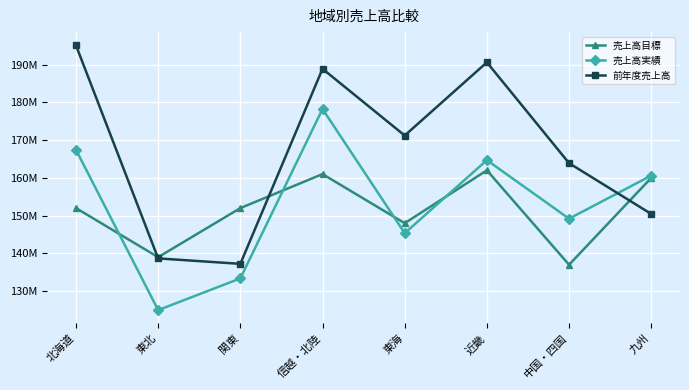

Which series has the largest total across all categories?

前年度売上高